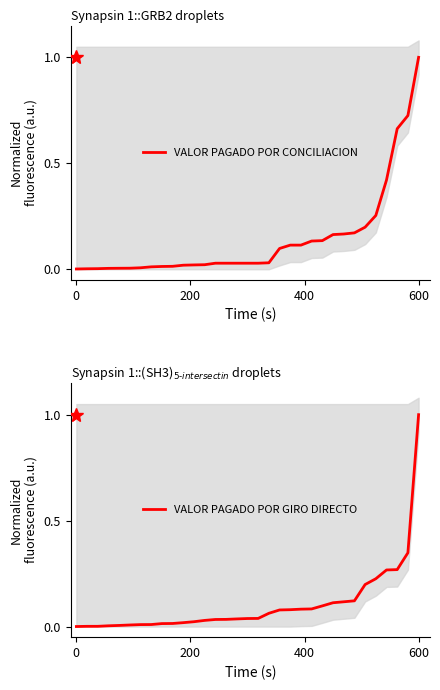

Reading right to left, list all the values displayed in this chart.

VALOR PAGADO POR CONCILIACION: 1.0	0.7	0.7	0.4	0.3	0.2	0.2	0.2	0.2	0.1	0.1	0.1	0.1	0.1	0.0	0.0	0.0	0.0	0.0	0.0	0.0	0.0	0.0	0.0	0.0	0.0	0.0	0.0	0.0	0.0	0.0	0.0	0.0
VALOR PAGADO POR GIRO DIRECTO: 1.0	0.3	0.3	0.3	0.2	0.2	0.1	0.1	0.1	0.1	0.1	0.1	0.1	0.1	0.1	0.0	0.0	0.0	0.0	0.0	0.0	0.0	0.0	0.0	0.0	0.0	0.0	0.0	0.0	0.0	0.0	0.0	0.0